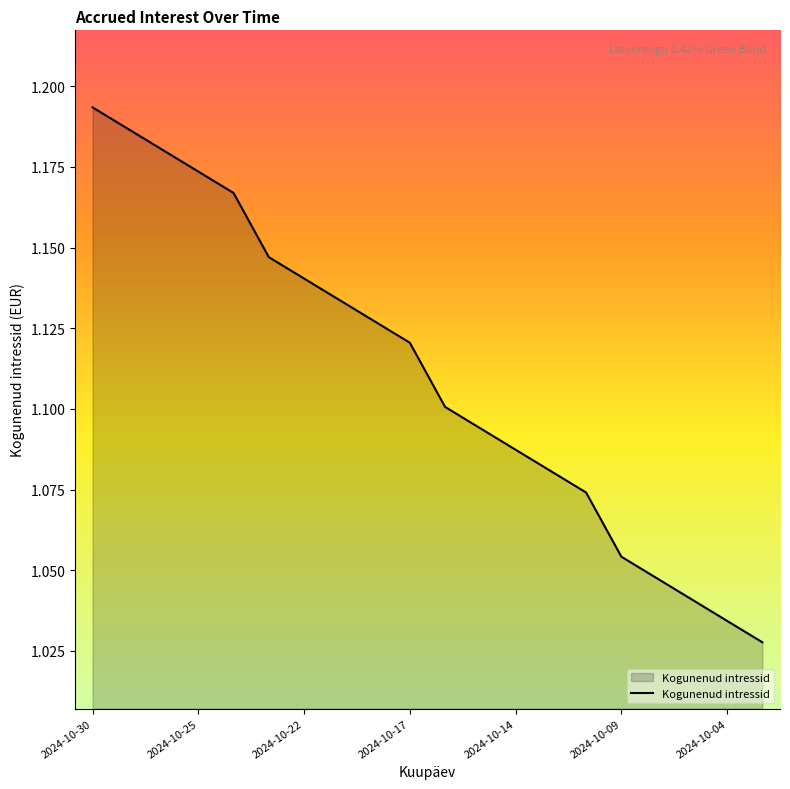

Does the chart have visible grid lines?

No